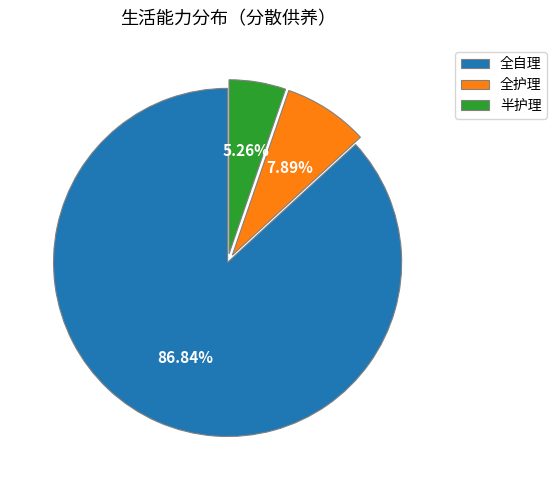

Between 半护理 and 全护理, which is larger?

全护理